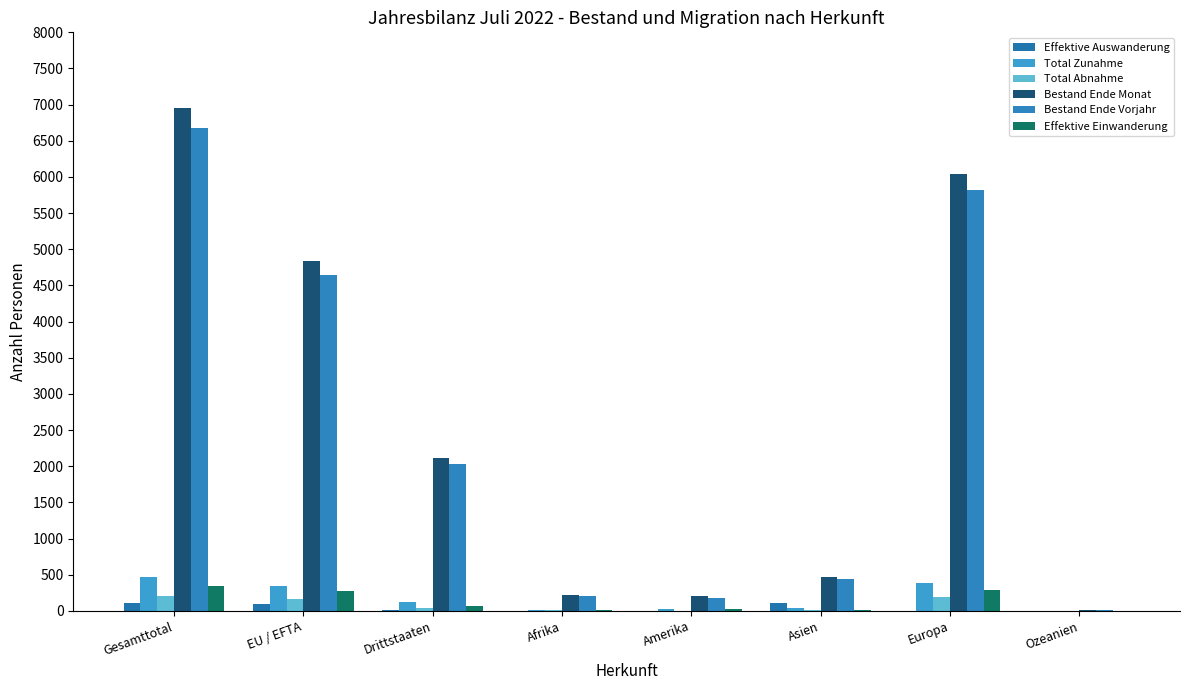

How many data points does each series have?

8